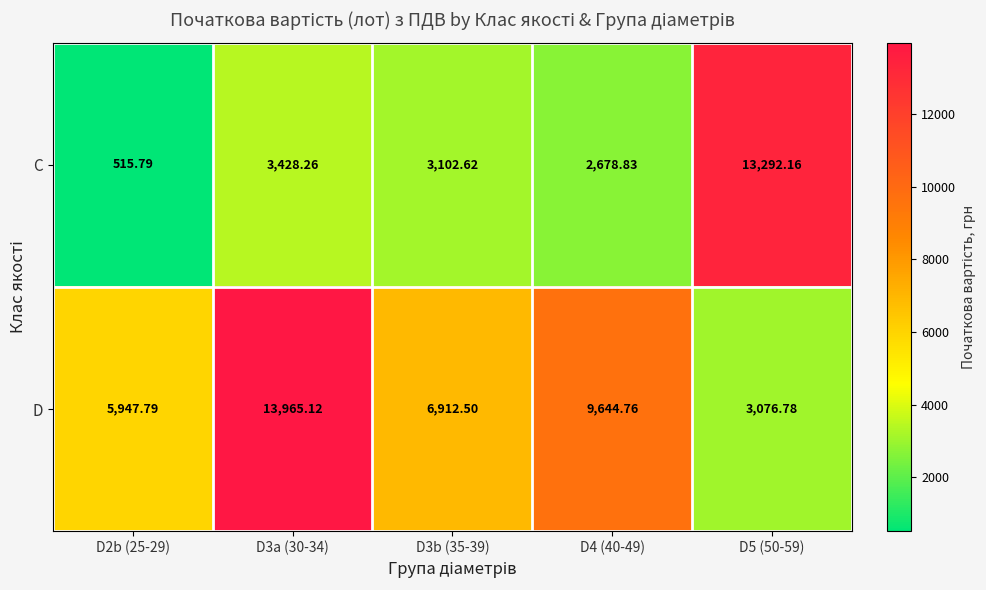

What is the spread (max minus min) of values at D2b (25-29)?

5432.0